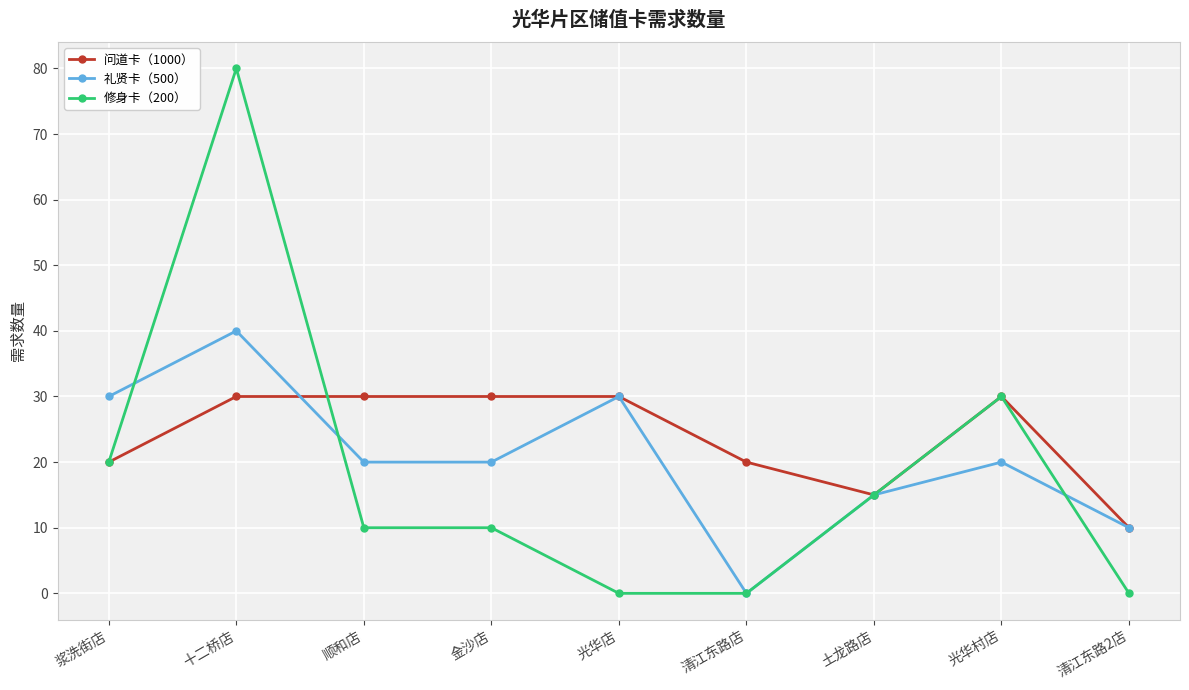

What is the maximum value shown in the chart?

80